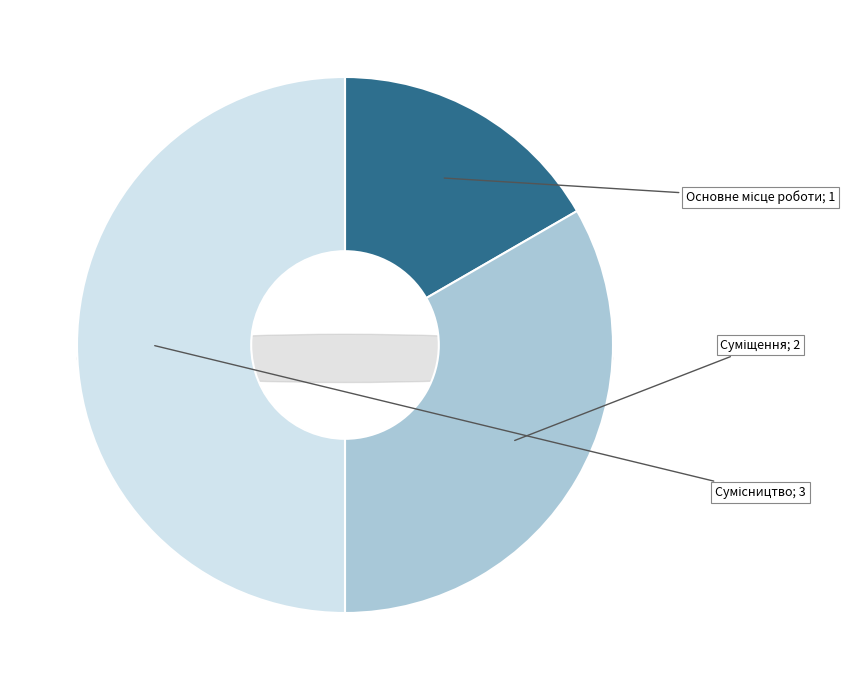

True or false: Основне місце роботи accounts for 24% of the total.

False